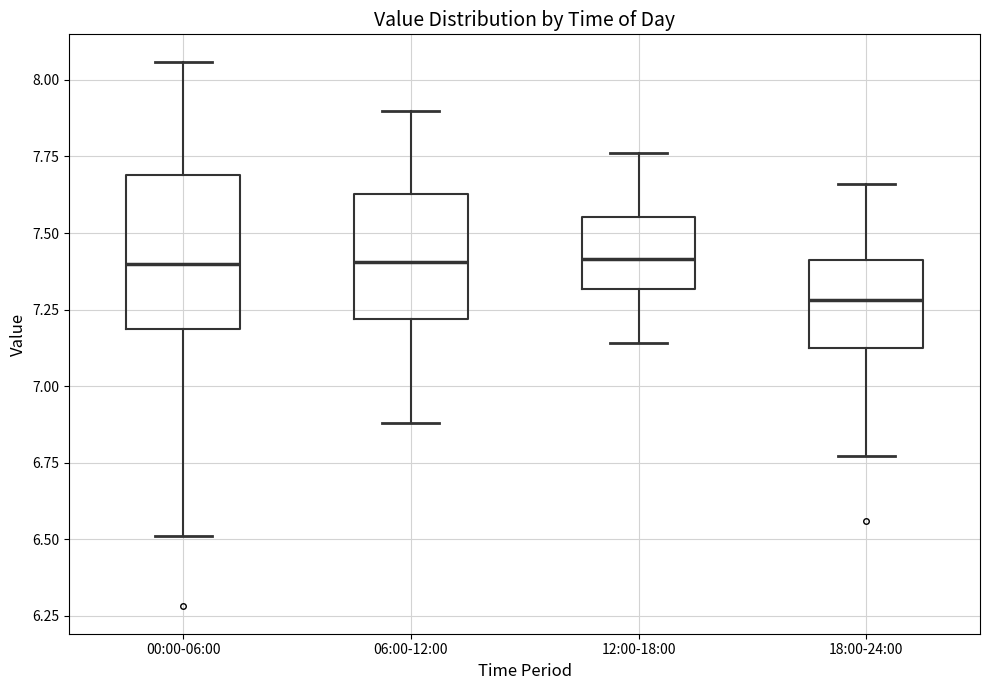

Which box is the tallest, from its lower edge to its upper edge?

00:00-06:00